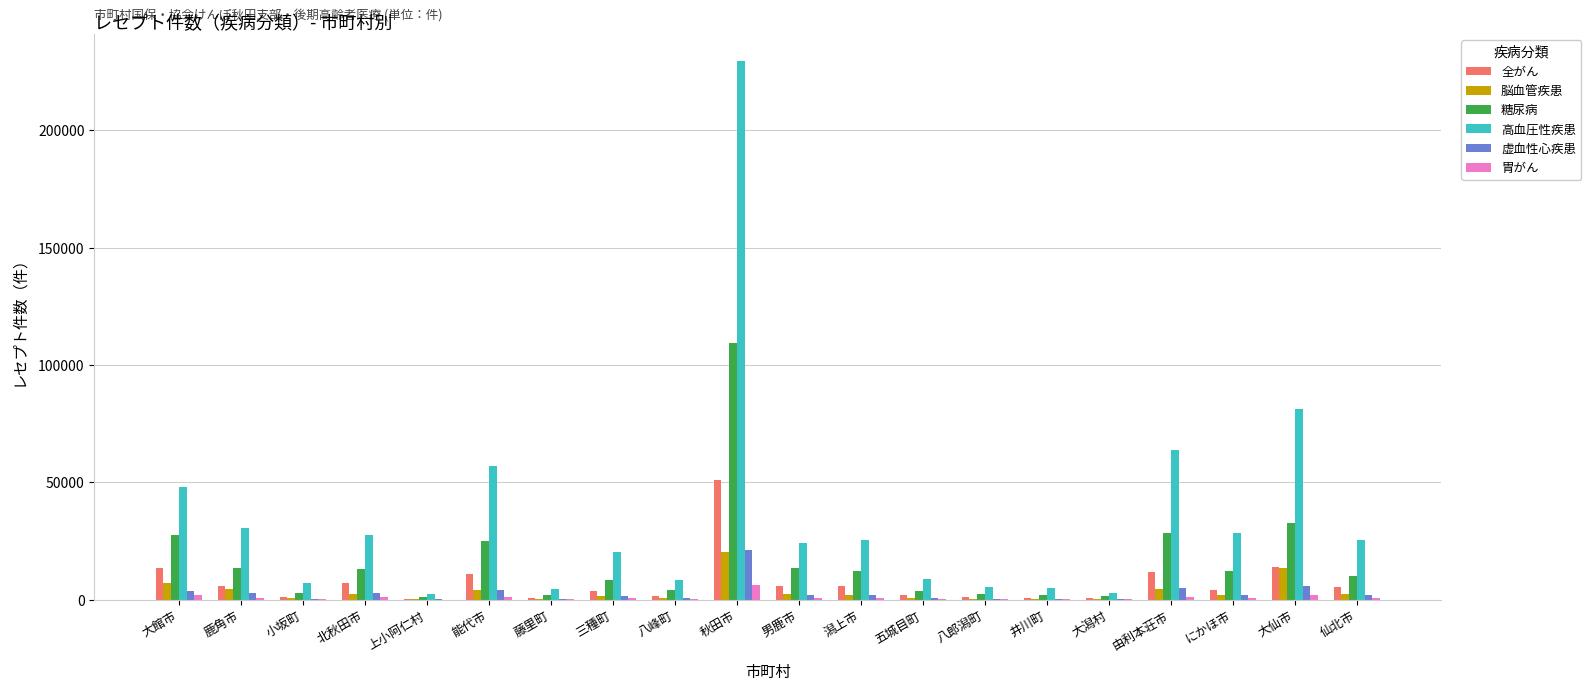

Which series changed the most between 能代市 and 藤里町?

高血圧性疾患